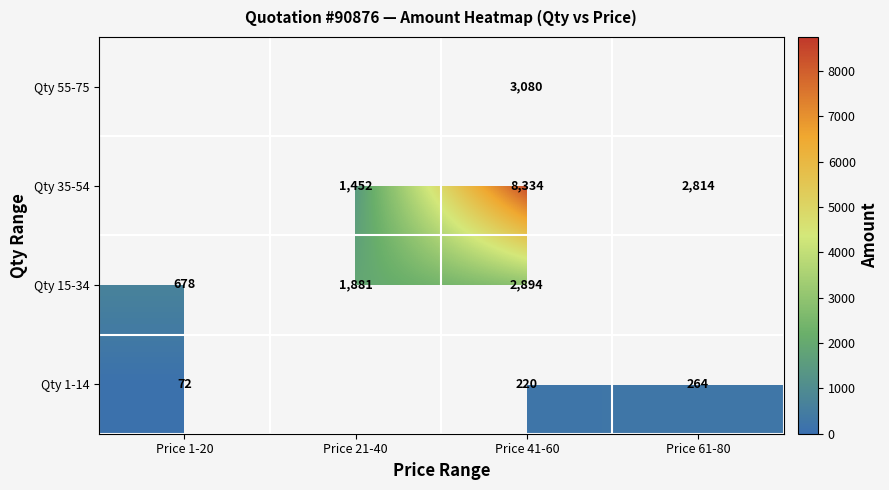

How many series are shown in this chart?

4